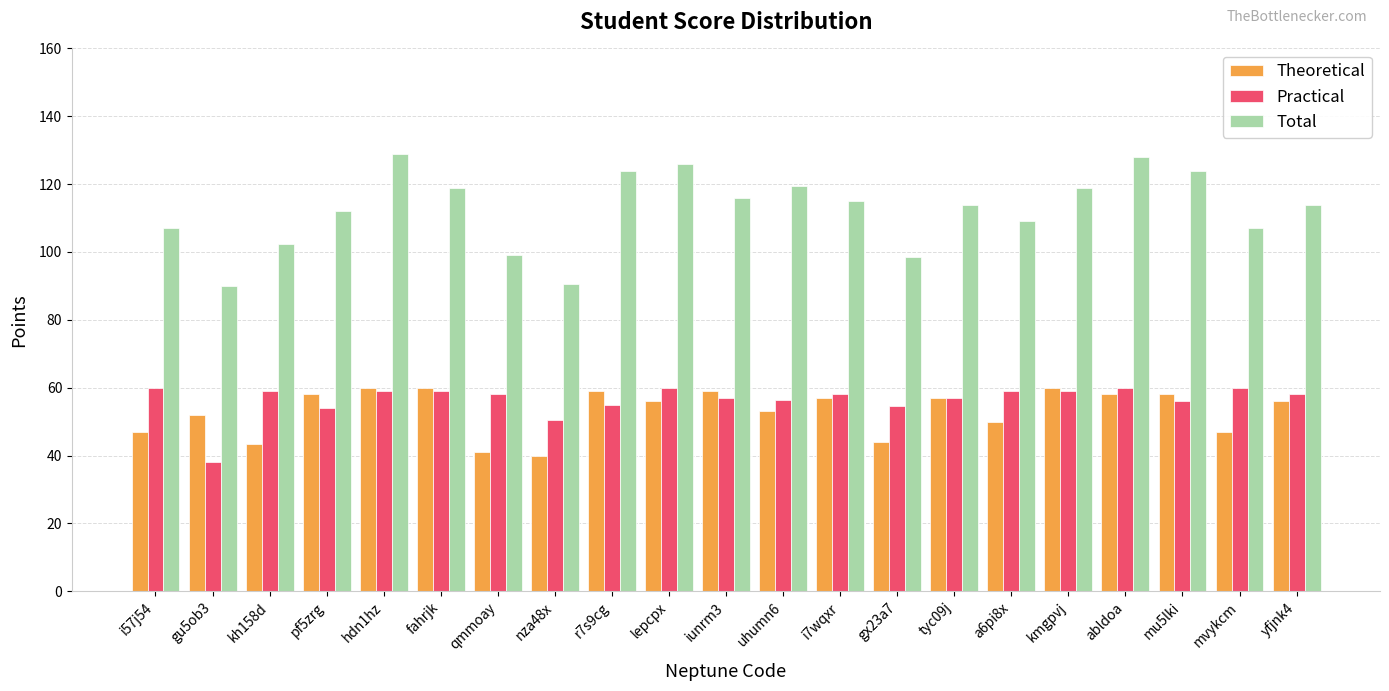

What is the average value of the Practical series?

56.5